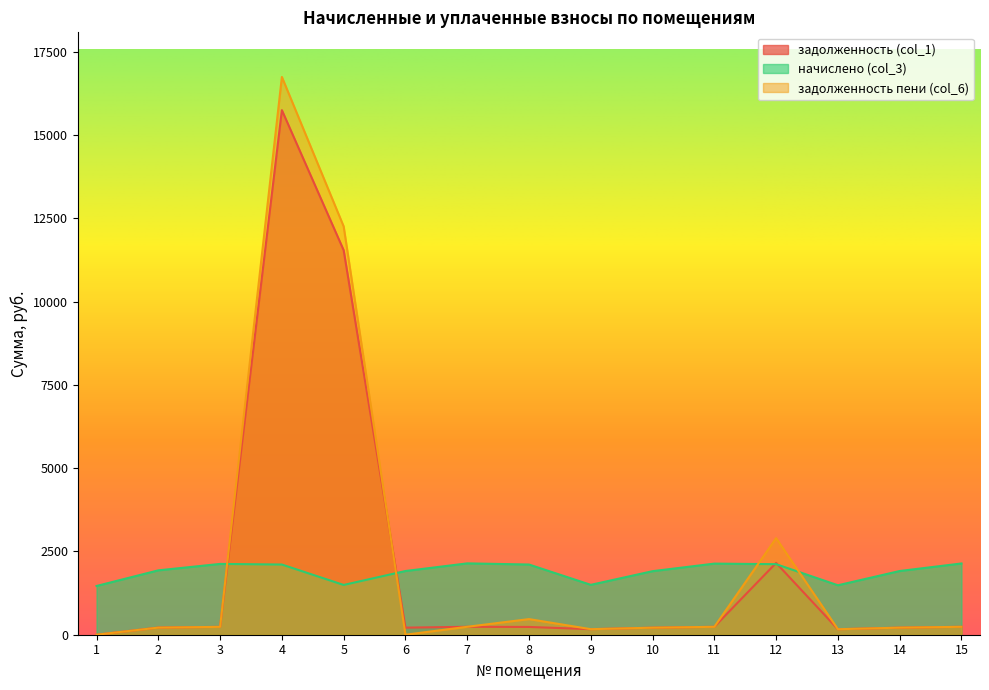

Between 10 and 13, which is larger?

10